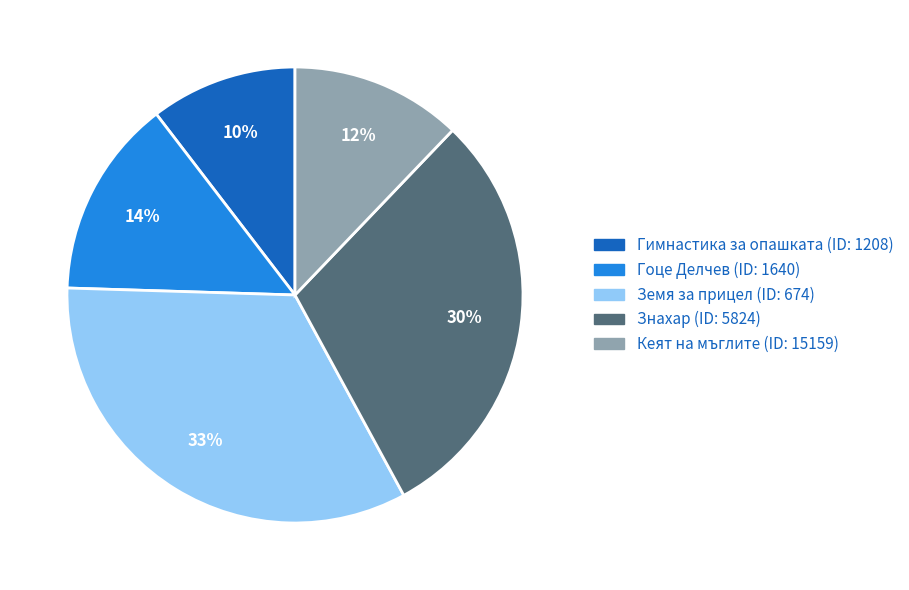

Is there any slice that represents more than half of the pie?

No